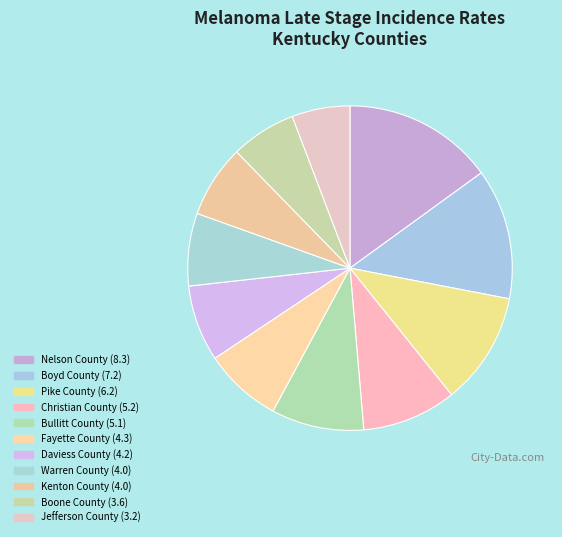

What percentage is the Warren County (4.0) slice, to the nearest percent?

7%